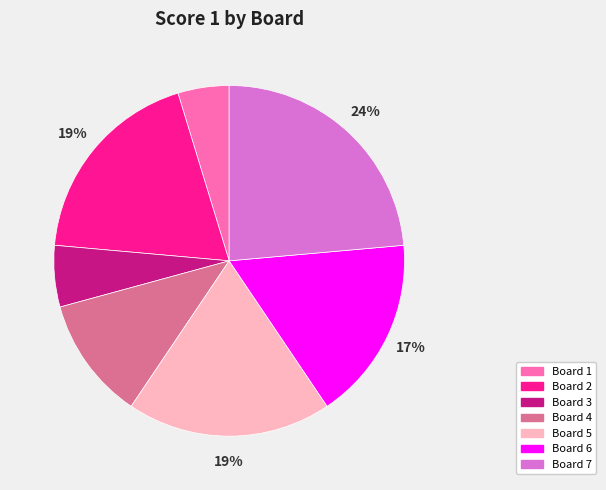

Does Board 4 account for over 50% of the chart?

No